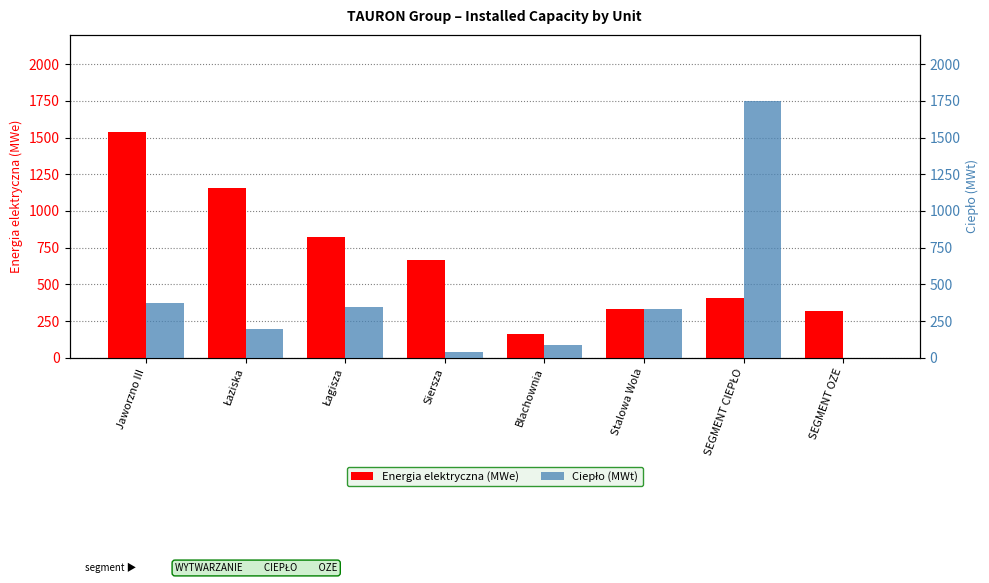

At which category does the chart reach its peak across all series?

SEGMENT CIEPŁO